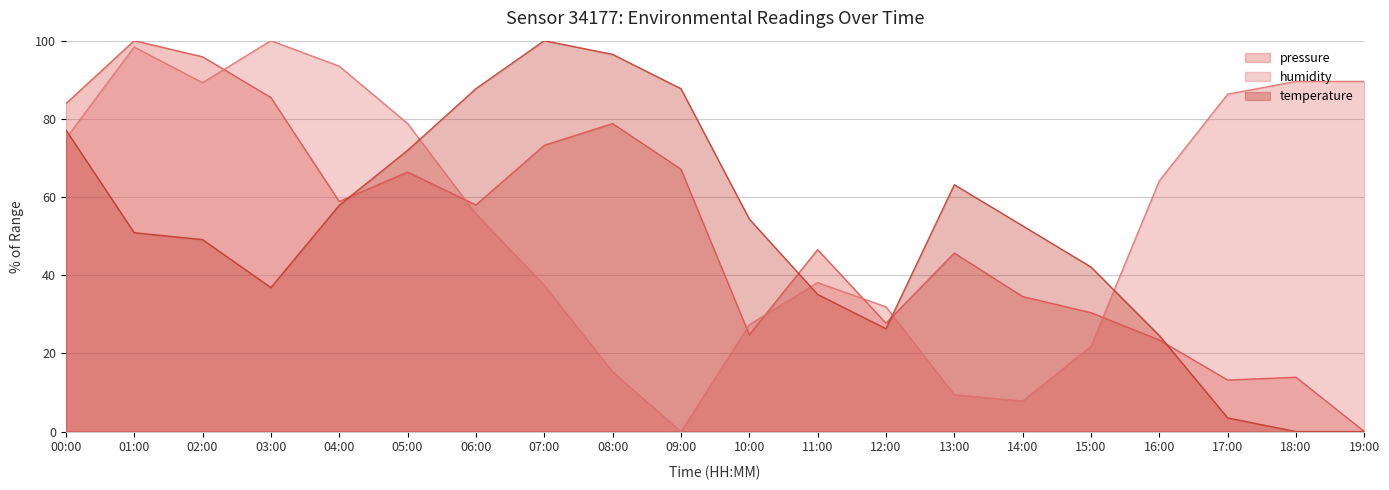

In temperature, how many points are lower than both neighbors (excluding endpoints)?

2